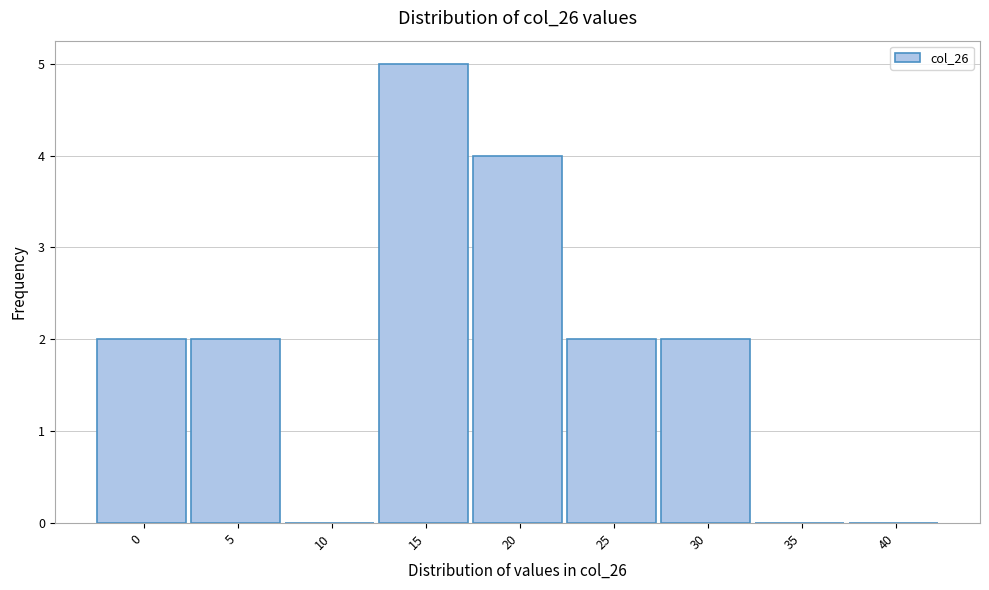

Reading right to left, what are all the values shown in this chart?

40=0	35=0	30=2	25=2	20=4	15=5	10=0	5=2	0=2